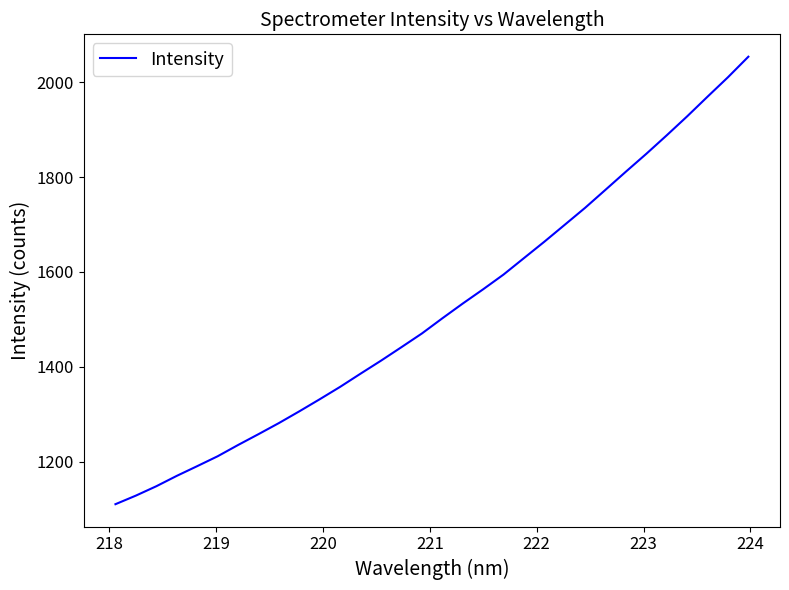

What is the maximum value shown in the chart?

2053.7